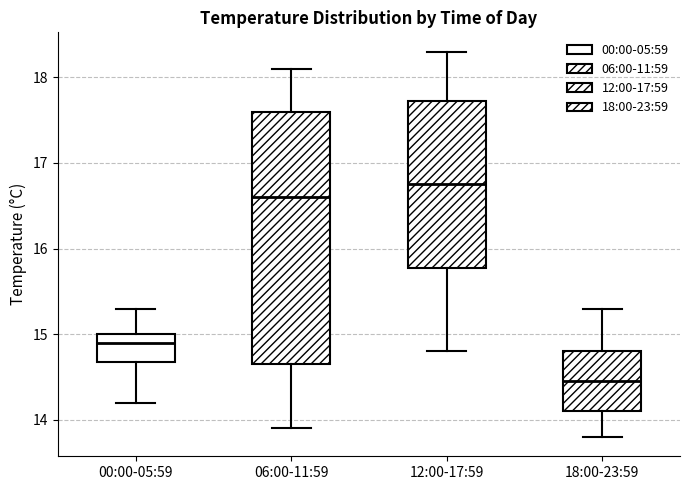

Where does the upper whisker of the box for 12:00-17:59 end on the y-axis? The values are not printed on the chart, so give them approximately, as read against the axis.

18.3